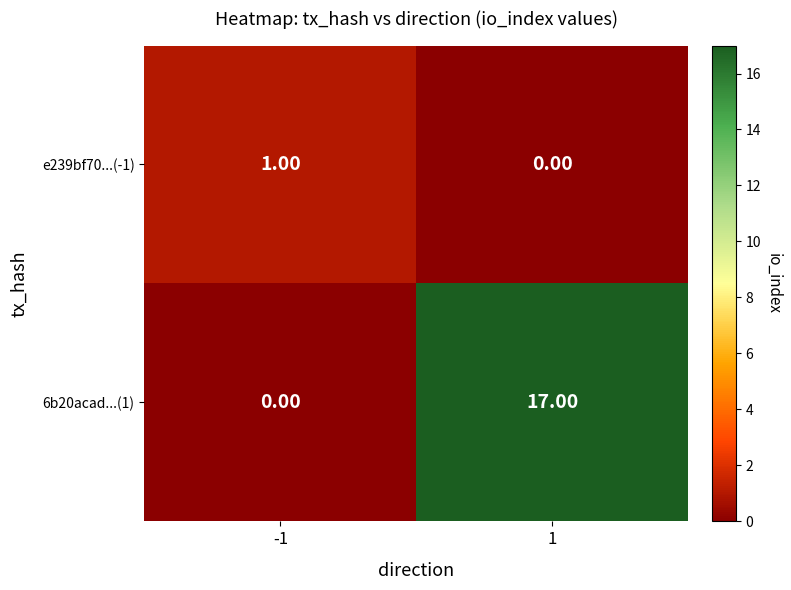

Which series has the largest total across all categories?

6b20acad...(1)